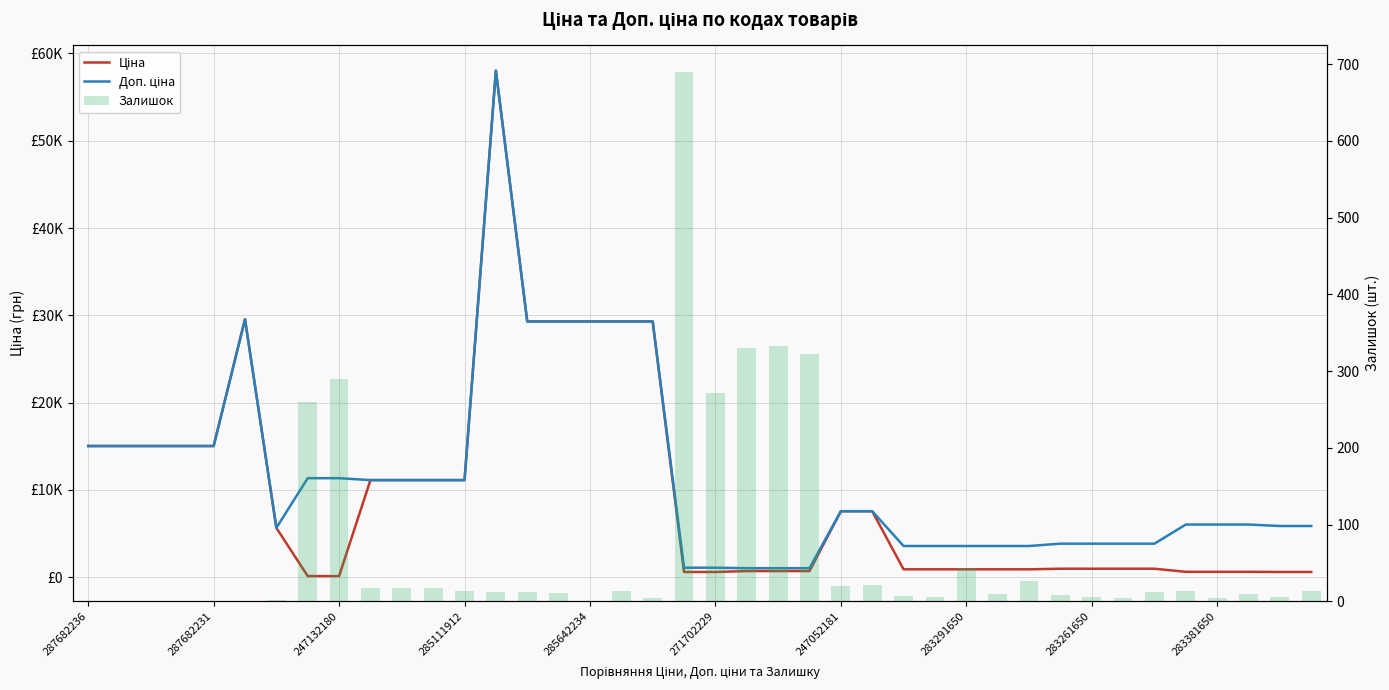

What is the difference between the Доп. ціна values at 14 and 287682236?

14275.7